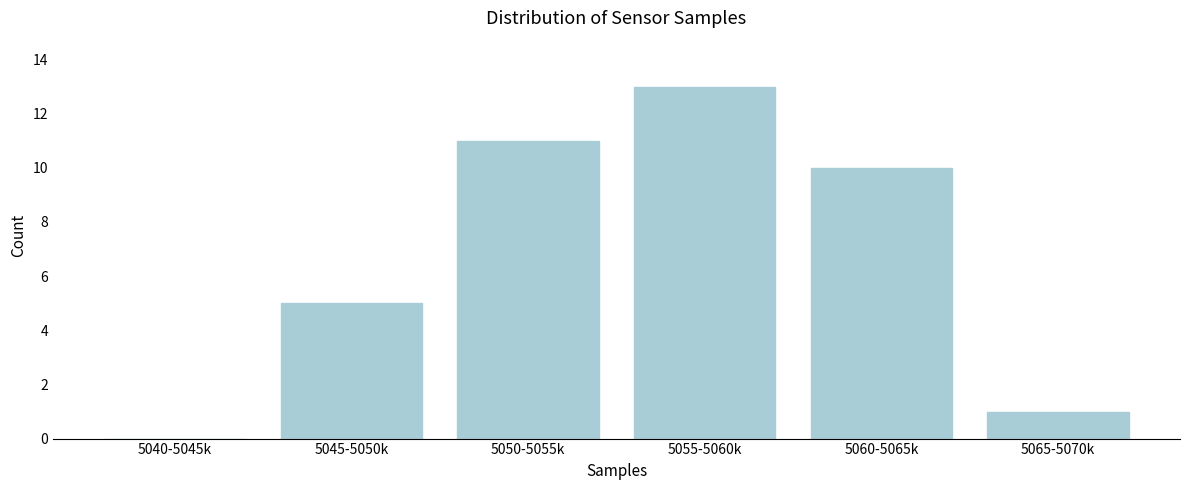

Reading left to right, list all the values displayed in this chart.

5040-5045k=0	5045-5050k=5	5050-5055k=11	5055-5060k=13	5060-5065k=10	5065-5070k=1